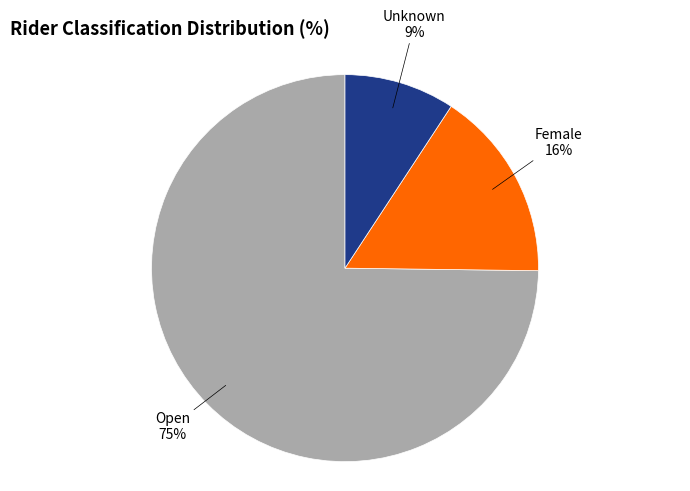

To the nearest percent, what is the difference between the largest and smallest slice percentages?

66%